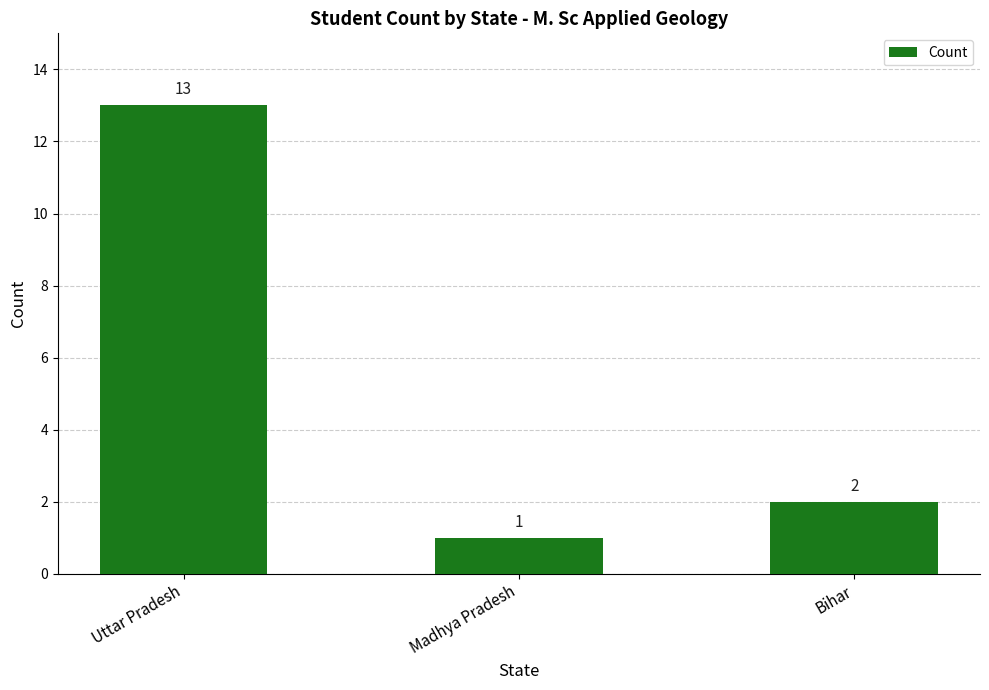

At which label does the data first exceed 2?

Uttar Pradesh